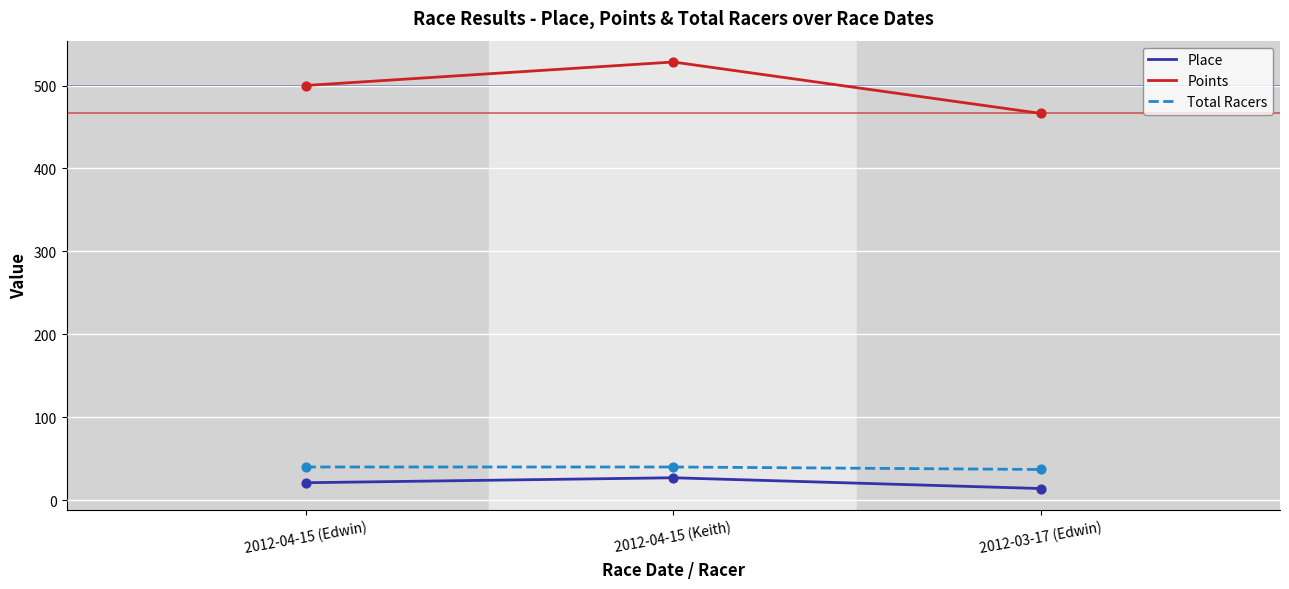

Which series has the largest range (max minus min)?

Points